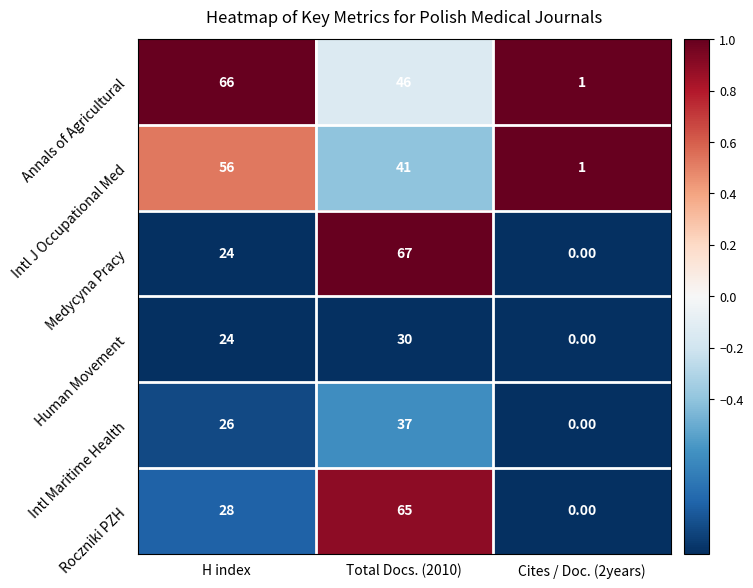

Which label corresponds to the smallest value in the chart?

Cites / Doc. (2years)